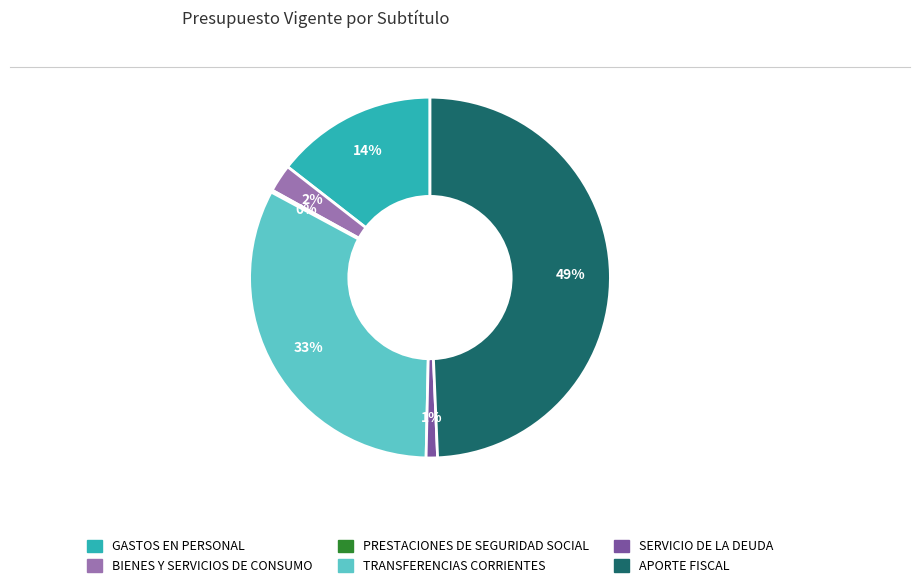

Is the sum of TRANSFERENCIAS CORRIENTES and BIENES Y SERVICIOS DE CONSUMO greater than half?

No